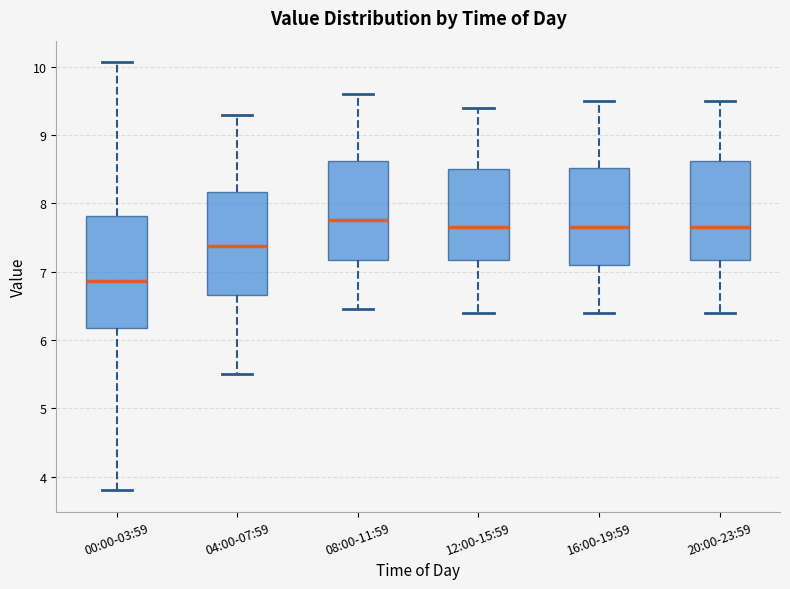

Reading left to right, read every box against the y-axis: the position of its median line, the range the box covers, and the ends of its whiskers. The values are not printed on the chart, so give them approximately, as read against the axis.

00:00-03:59: median 6.9, box 6.2 to 7.8, whiskers 3.8 to 10.1
04:00-07:59: median 7.4, box 6.7 to 8.2, whiskers 5.5 to 9.3
08:00-11:59: median 7.8, box 7.2 to 8.6, whiskers 6.5 to 9.6
12:00-15:59: median 7.7, box 7.2 to 8.5, whiskers 6.4 to 9.4
16:00-19:59: median 7.7, box 7.1 to 8.5, whiskers 6.4 to 9.5
20:00-23:59: median 7.7, box 7.2 to 8.6, whiskers 6.4 to 9.5